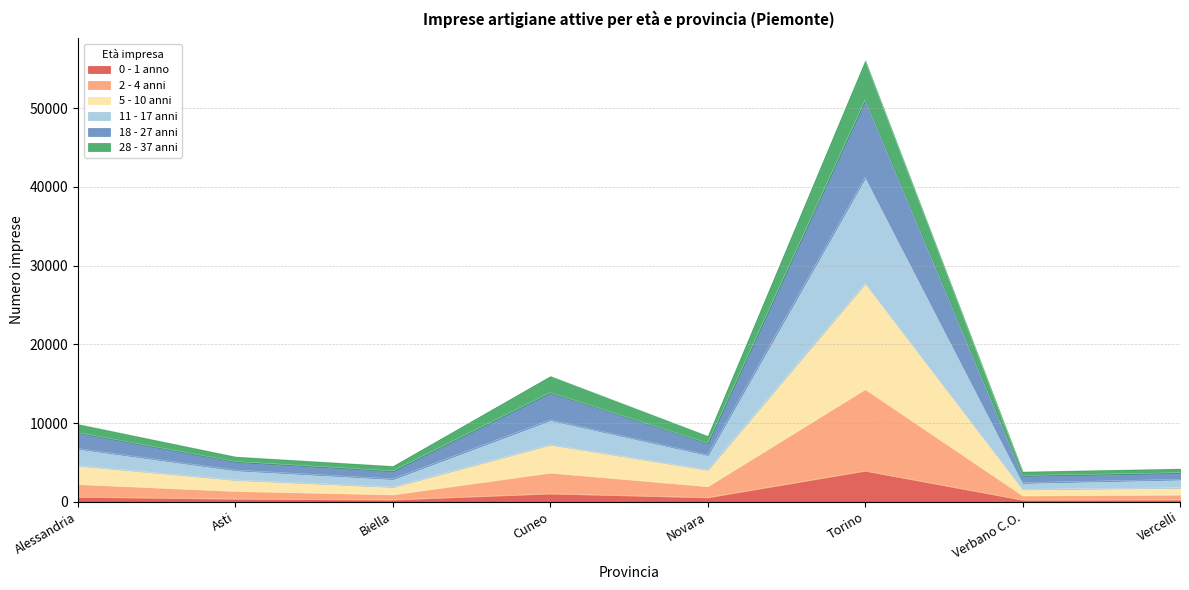

Which category has the highest value in the 0 - 1 anno series?

Torino